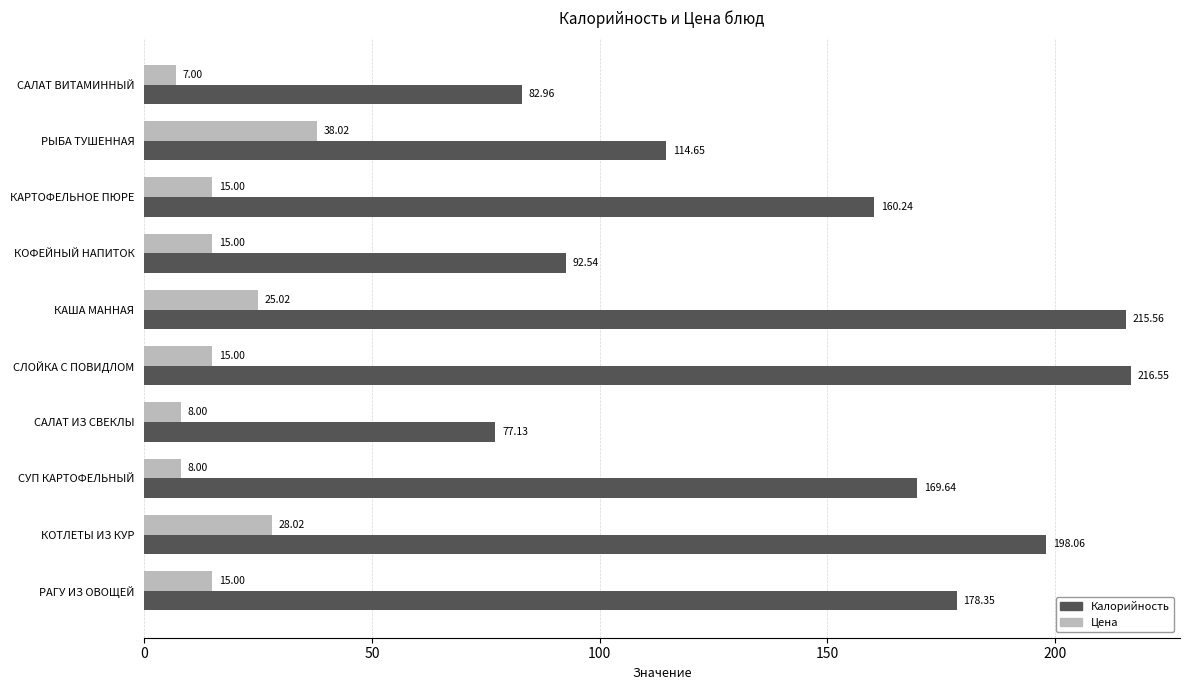

What is the spread (max minus min) of values at РЫБА ТУШЕННАЯ?

76.6